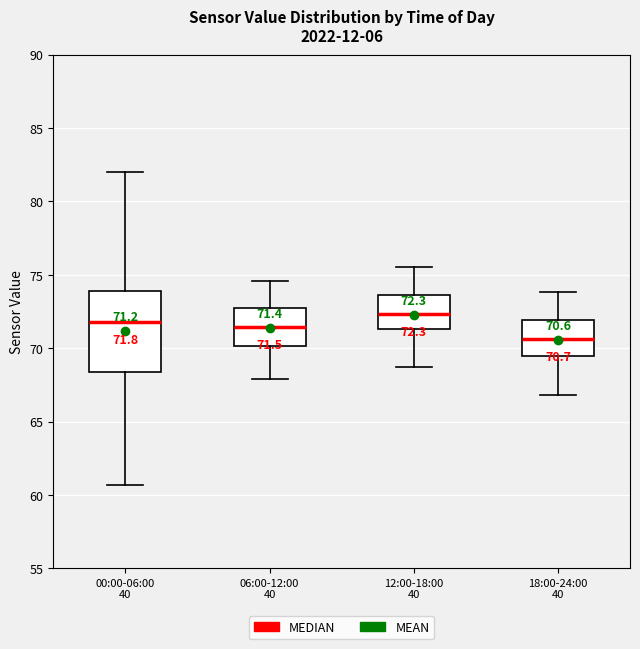

Which box is the tallest, from its lower edge to its upper edge?

00:00-06:00 40